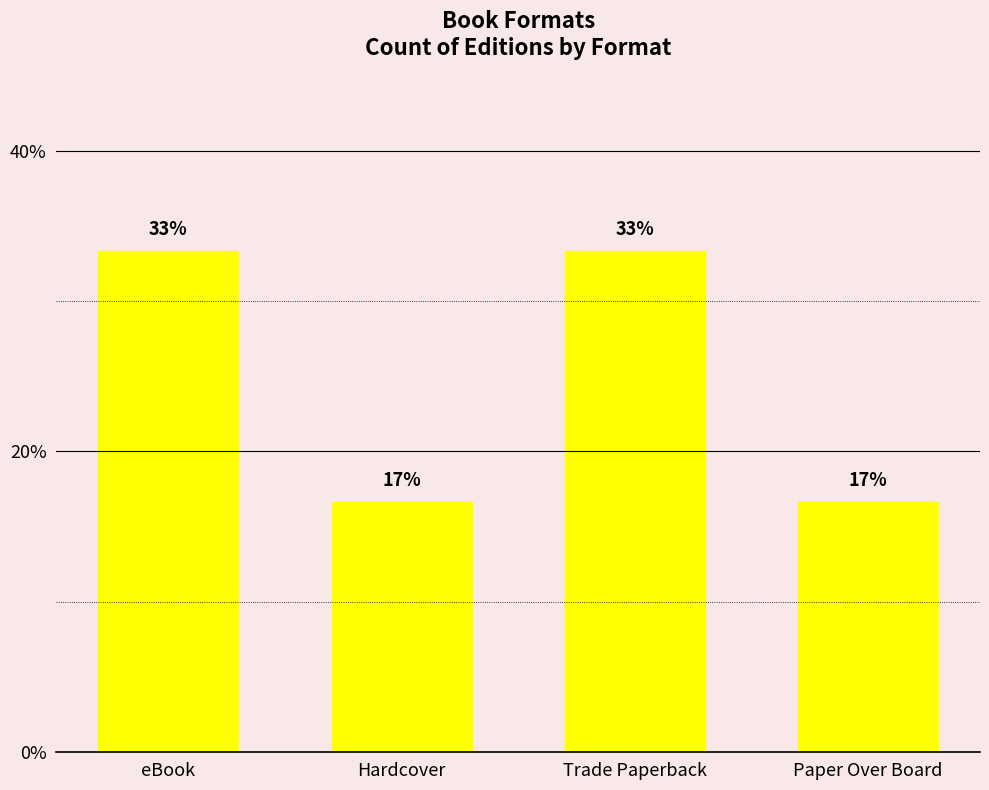

List the labels in order of value, largest first.

eBook, Trade Paperback, Hardcover, Paper Over Board